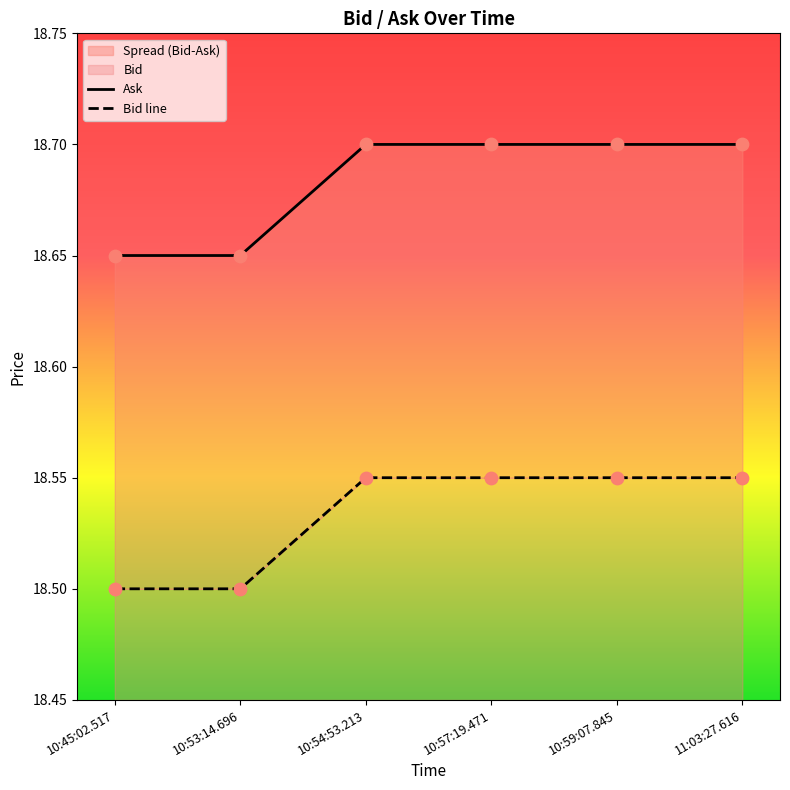

Which series reaches the minimum Y coordinate?

Ask